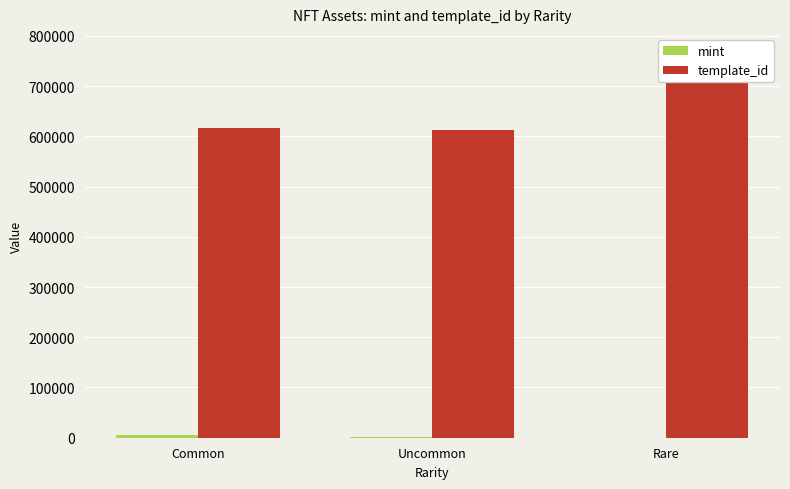

How many data points does each series have?

3